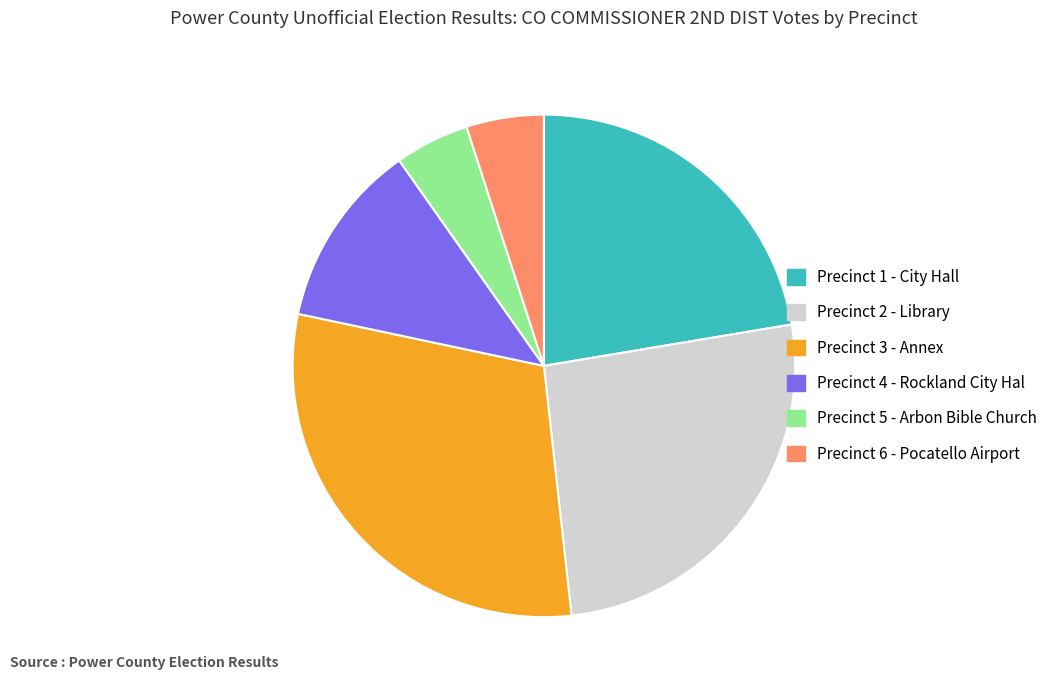

Is the sum of Precinct 4 - Rockland City Hal and Precinct 1 - City Hall greater than half?

No